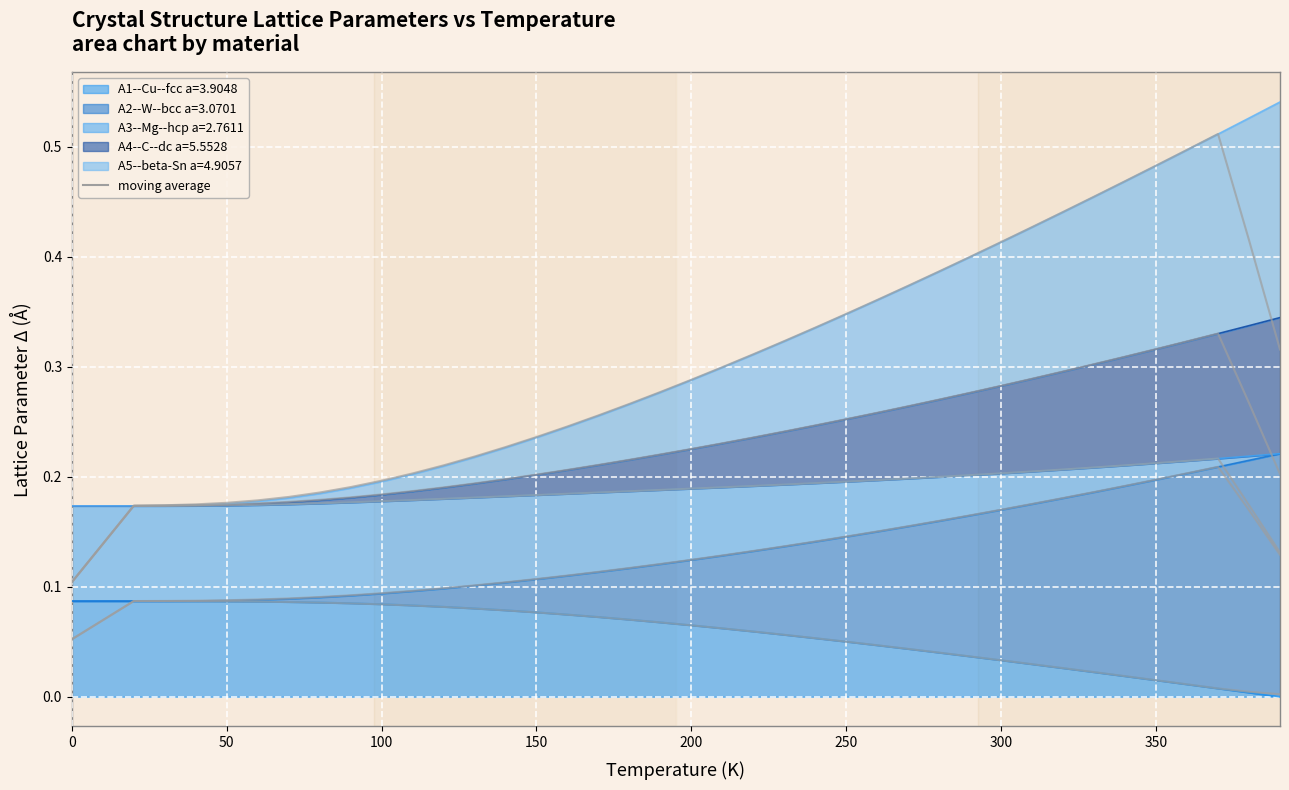

True or false: A5--beta-Sn a=4.9057 and A2--W--bcc a=3.0701 cross at least once.

False